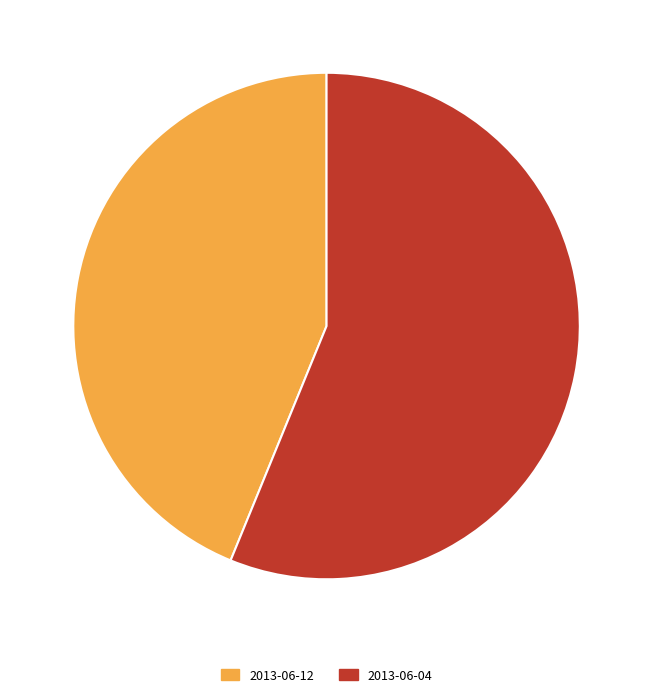

The 2013-06-12 slice represents 53% of the pie. True or false?

False